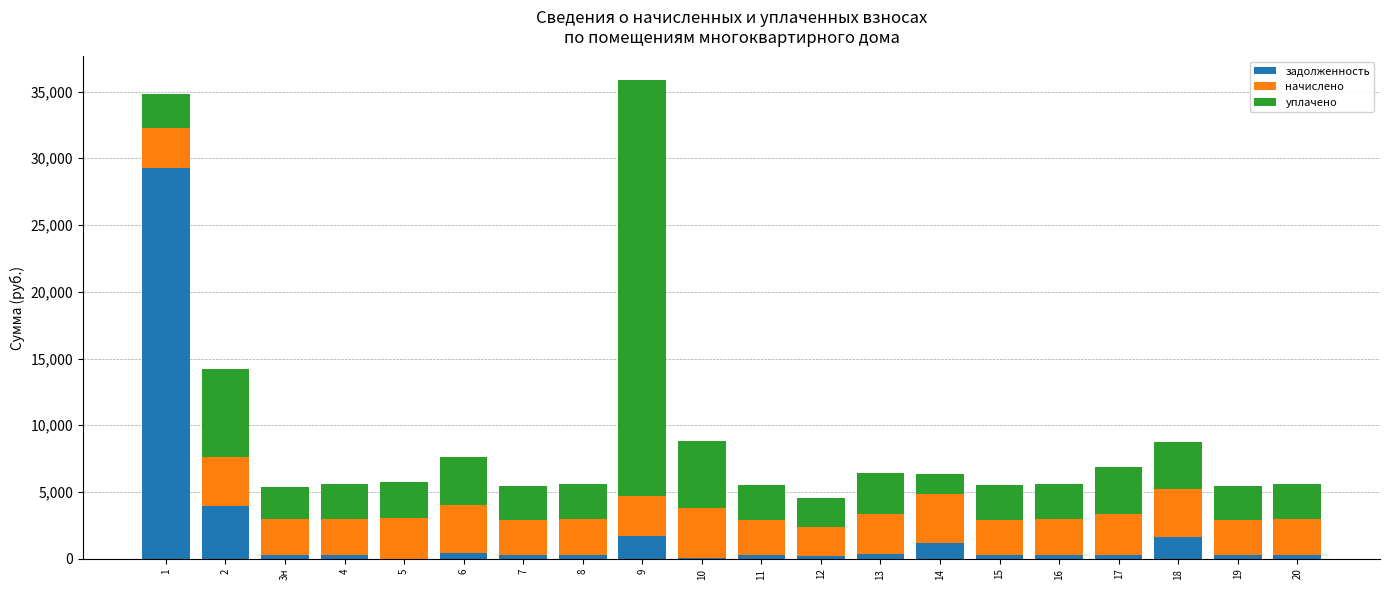

What is the highest value of the задолженность series?

29238.1